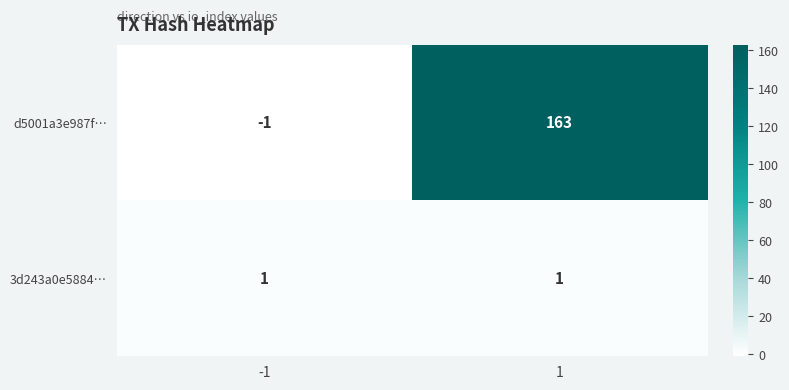

True or false: 3d243a0e5884… has a value of 0 at 1.

False